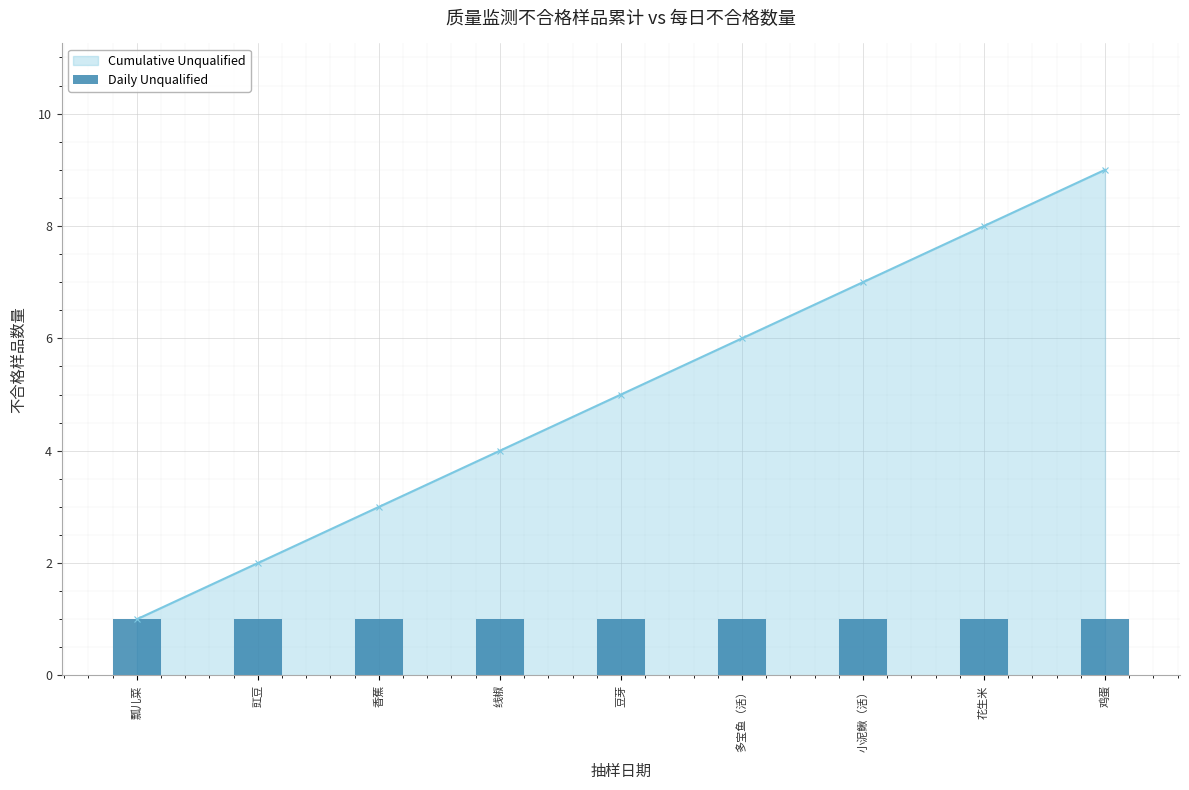

What value does the Cumulative Unqualified series have at 花生米?

8